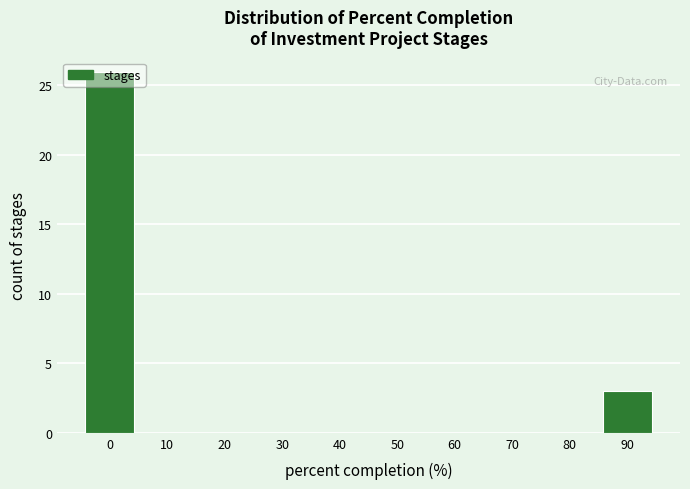

At which label is the value closest to 13?

90